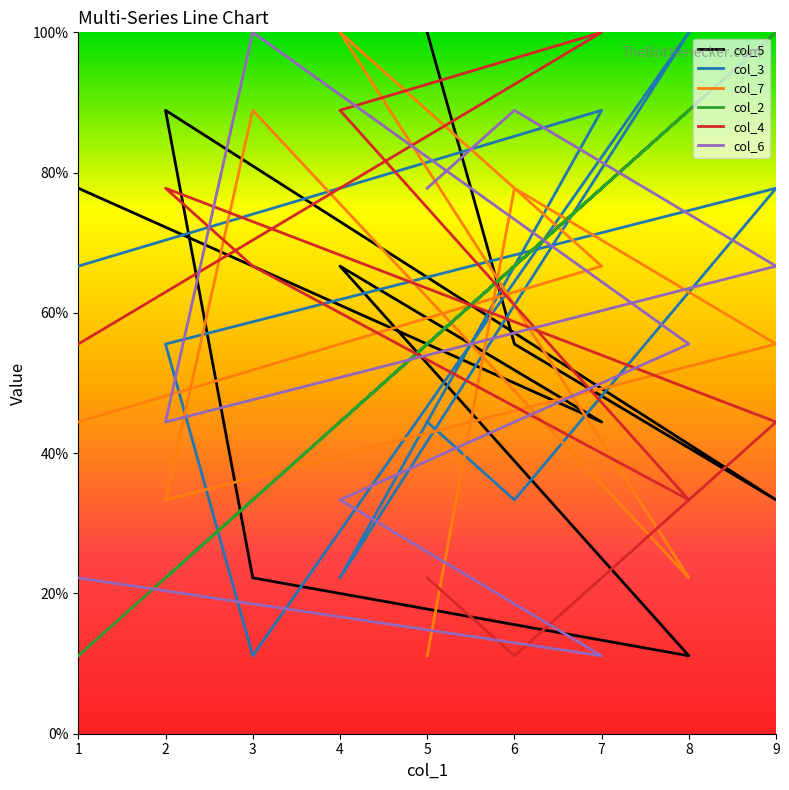

Between 2 and 9, which is larger?

2